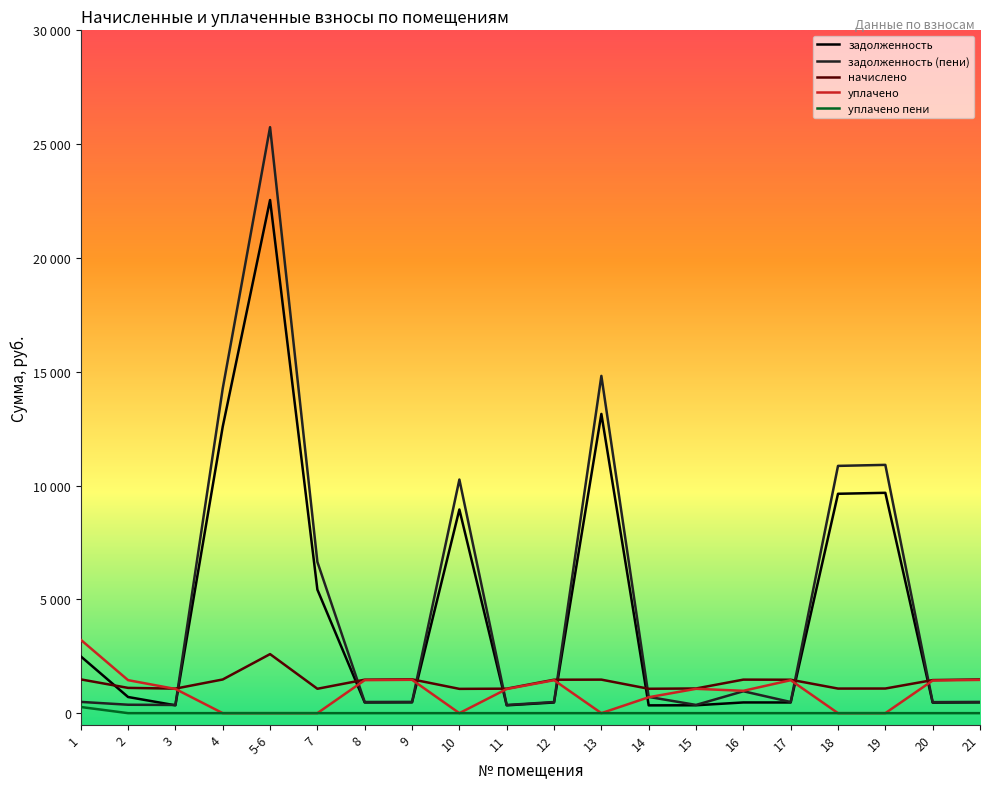

In задолженность, how many points are higher than both neighbors (excluding endpoints)?

5